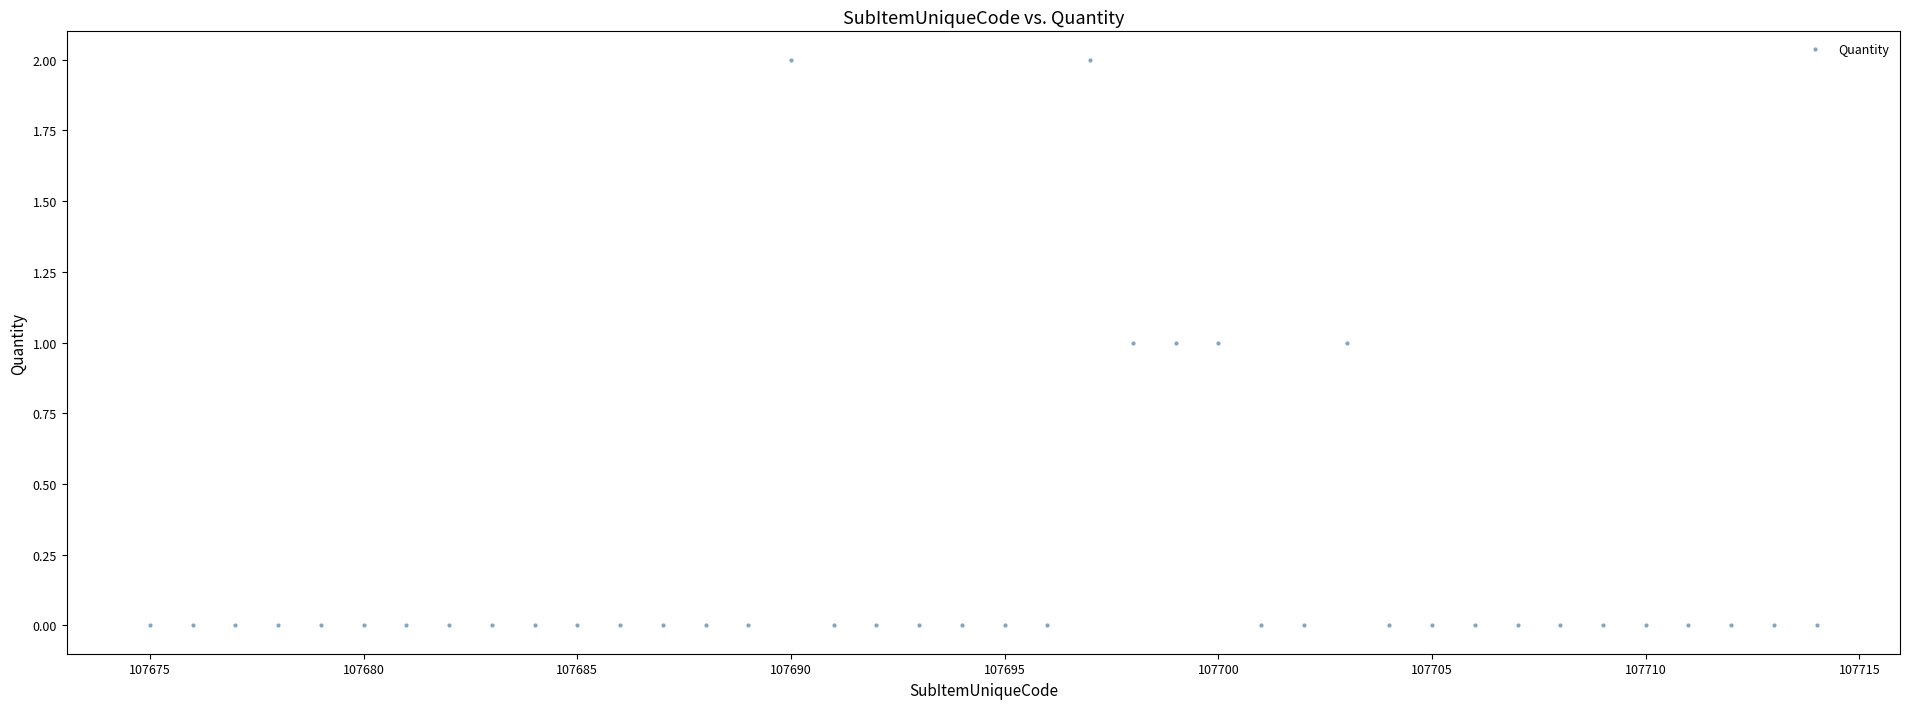

What is the range of X values (max minus min)?

39